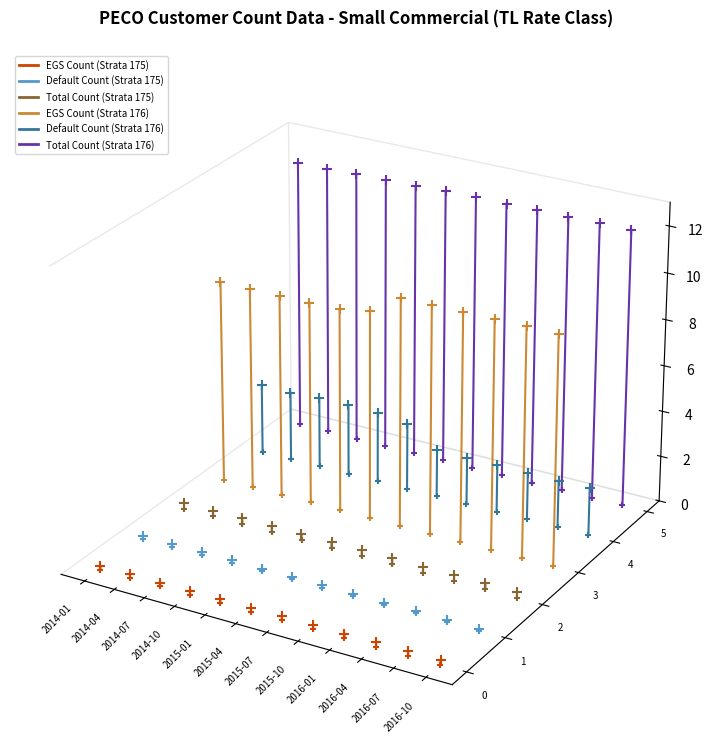

Which series has the largest total across all categories?

Total Count (Strata 176)